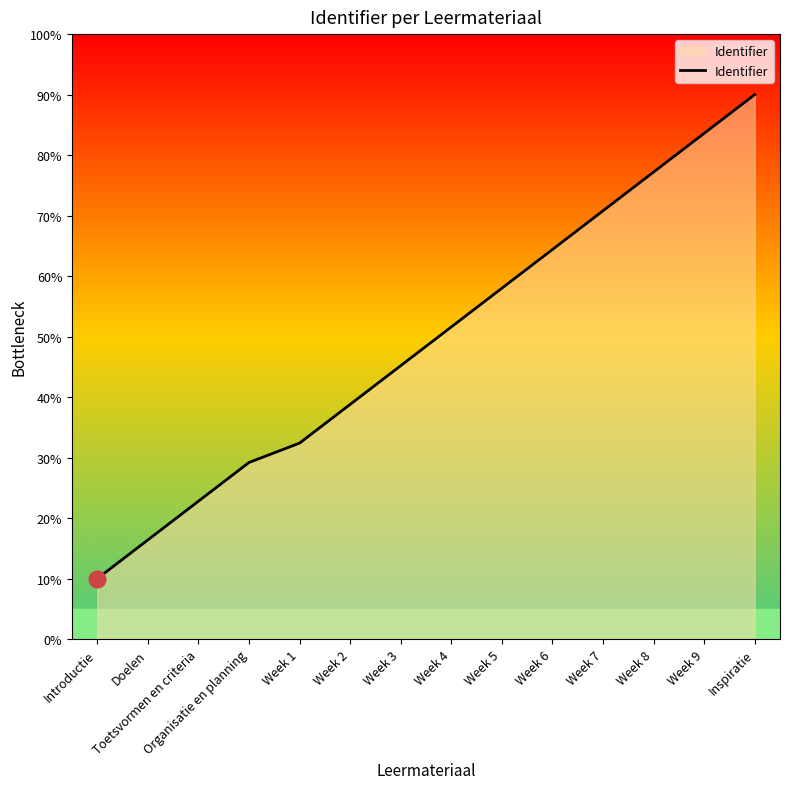

What is the difference between the maximum and minimum values?

80.0